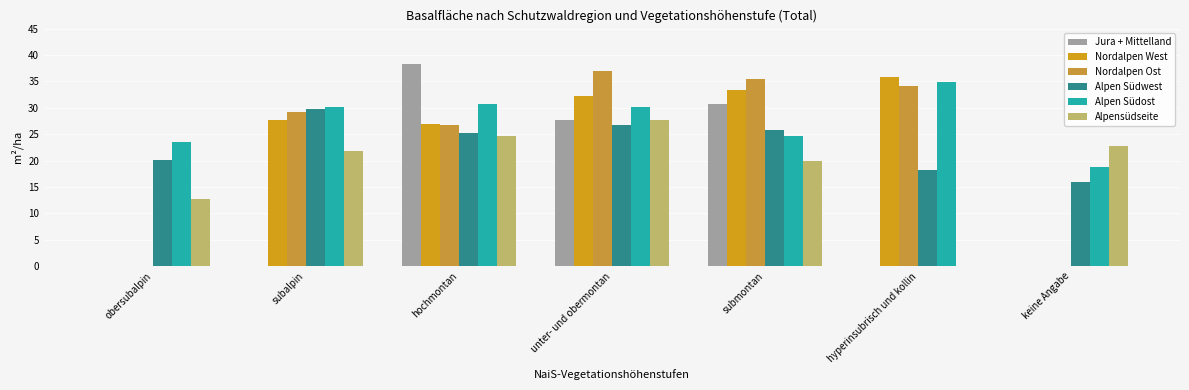

What is the total value across all series at submontan?

169.9